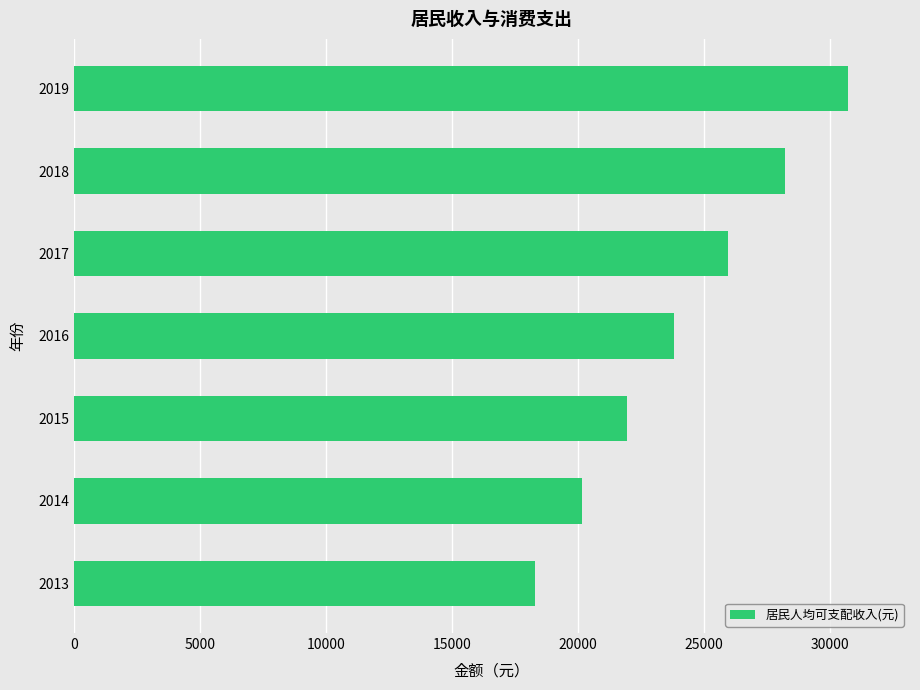

How many categories are shown in the chart?

7